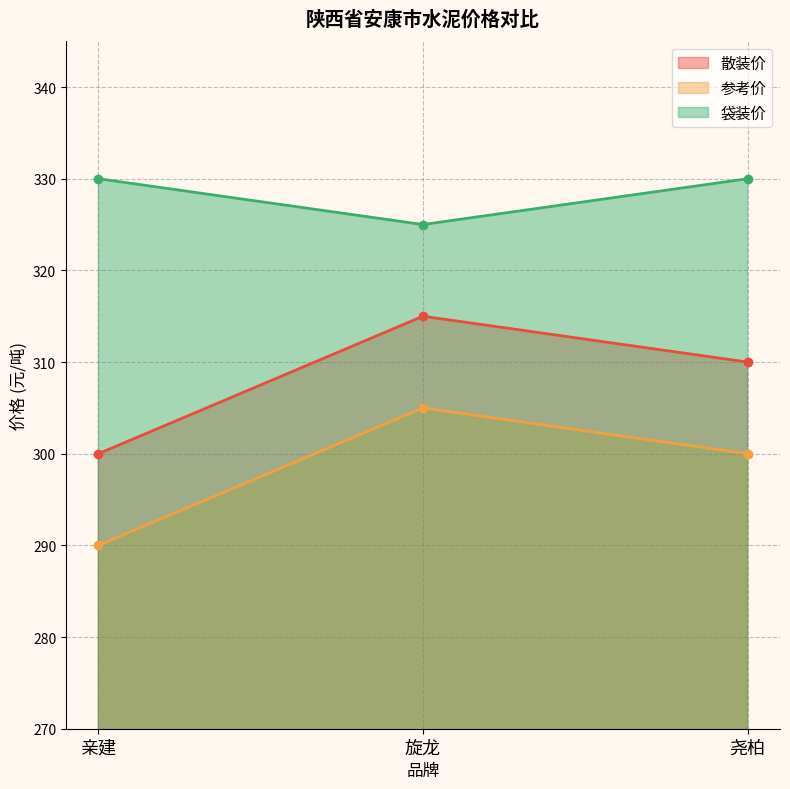

Is it true that 散装价 equals 300 at 亲建?

True